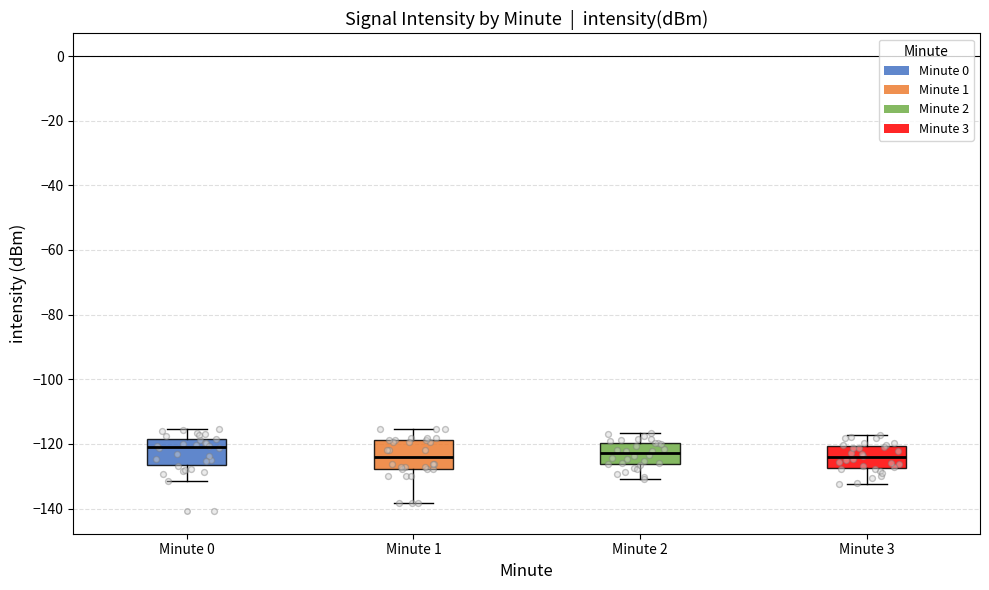

Reading left to right, read every box against the y-axis: the position of its median line, the range the box covers, and the ends of its whiskers. The values are not printed on the chart, so give them approximately, as read against the axis.

Minute 0: median -120, box -126 to -118, whiskers -132 to -116
Minute 1: median -124, box -128 to -118, whiskers -138 to -116
Minute 2: median -122, box -126 to -120, whiskers -130 to -116
Minute 3: median -124, box -128 to -120, whiskers -132 to -118